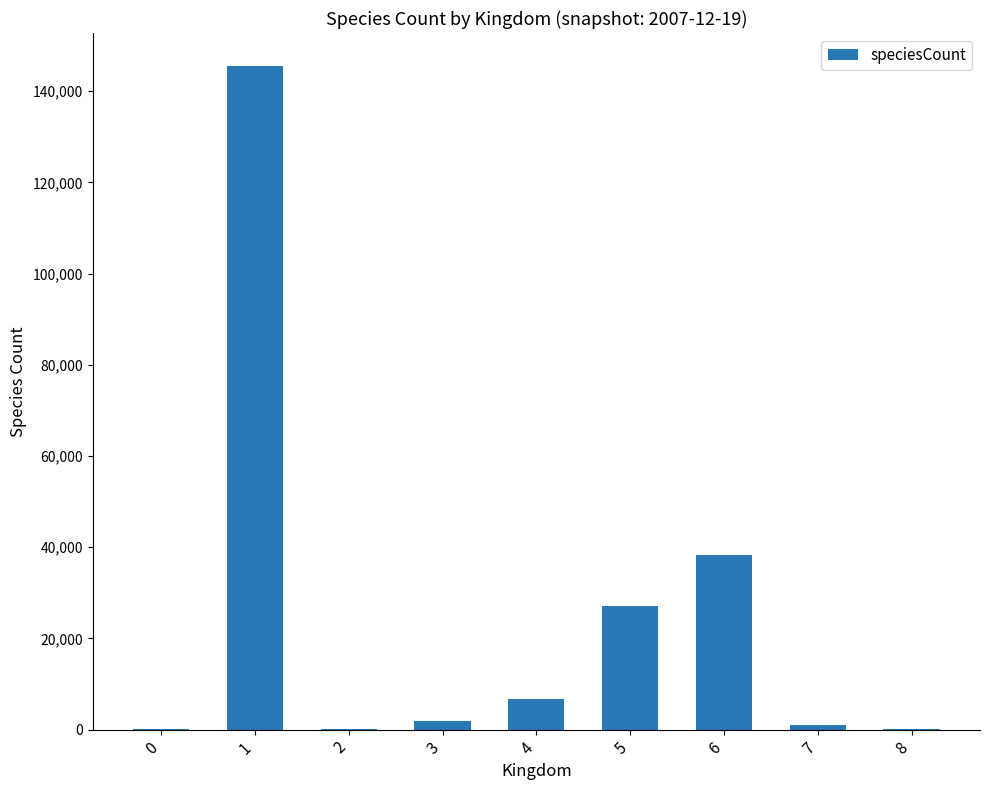

Which has a higher value, 5 or 4?

5